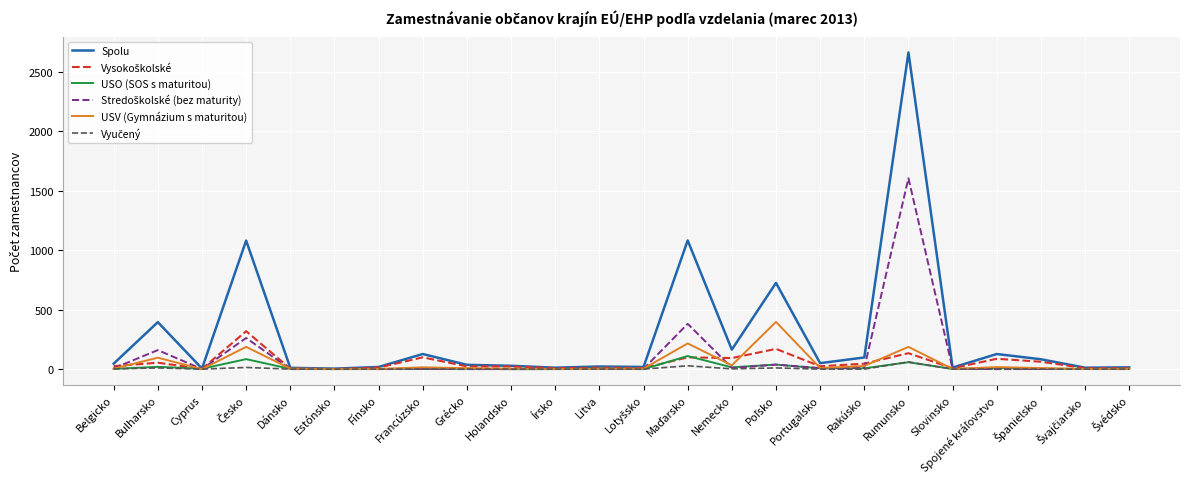

At which category is the sum across all series the highest?

Rumunsko